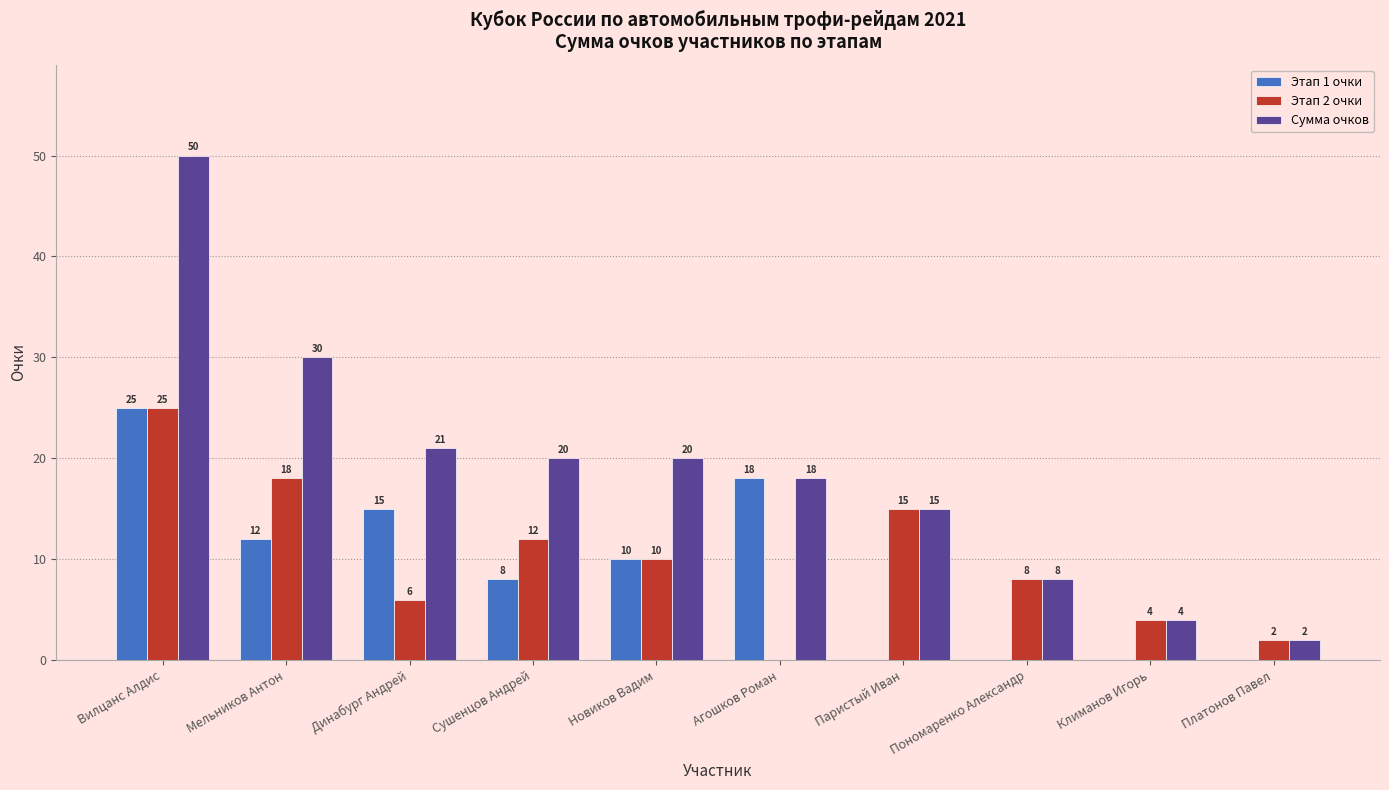

What is the maximum value for Этап 2 очки?

25